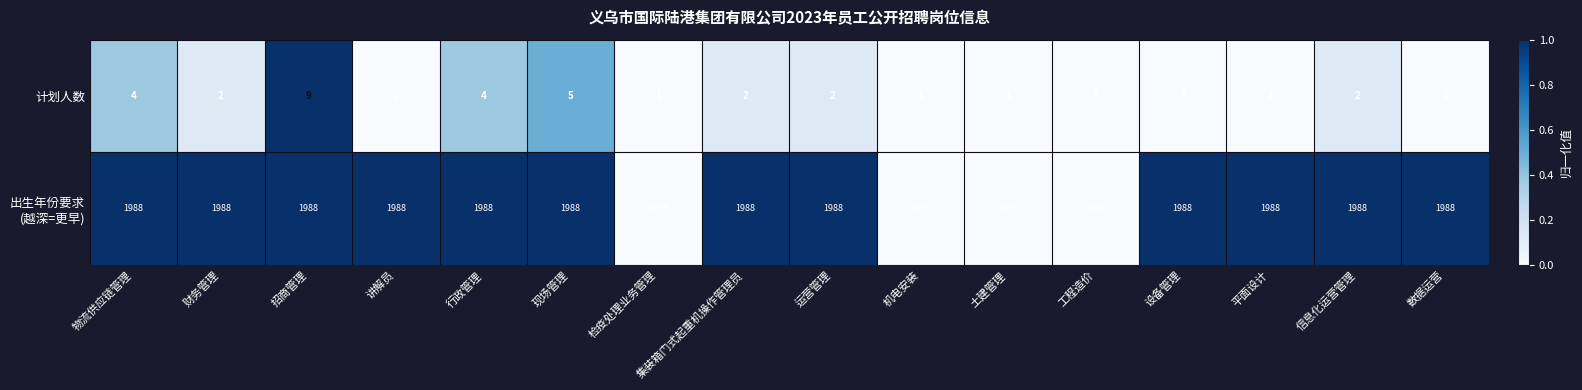

What is the difference between the maximum and minimum values in the 计划人数 series?

8